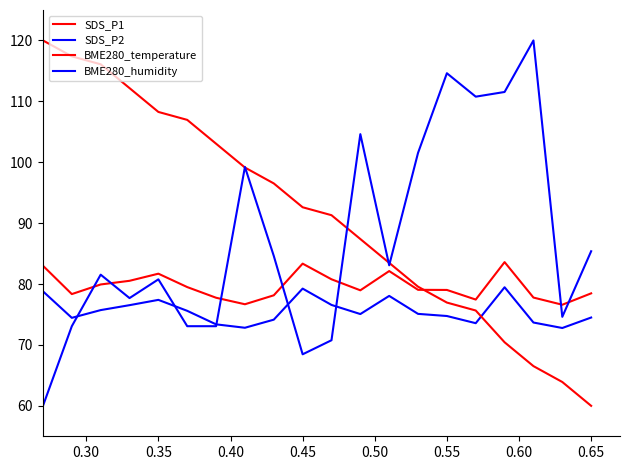

Is this an area chart (filled region under the line)?

No